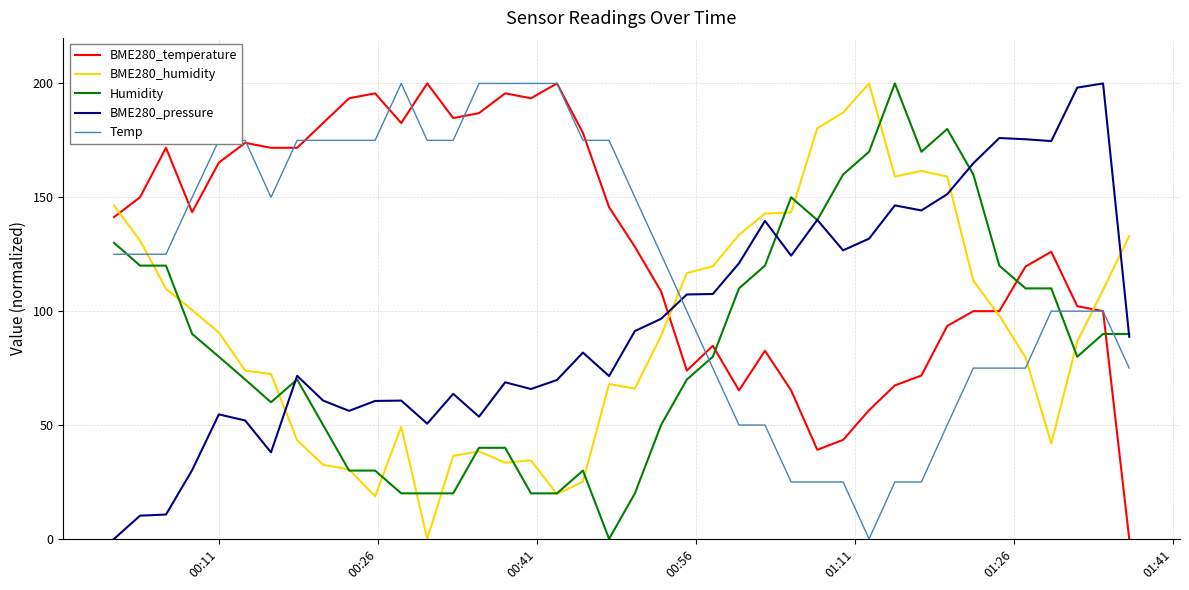

True or false: BME280_temperature has more than 1 points higher than both neighbors.

True